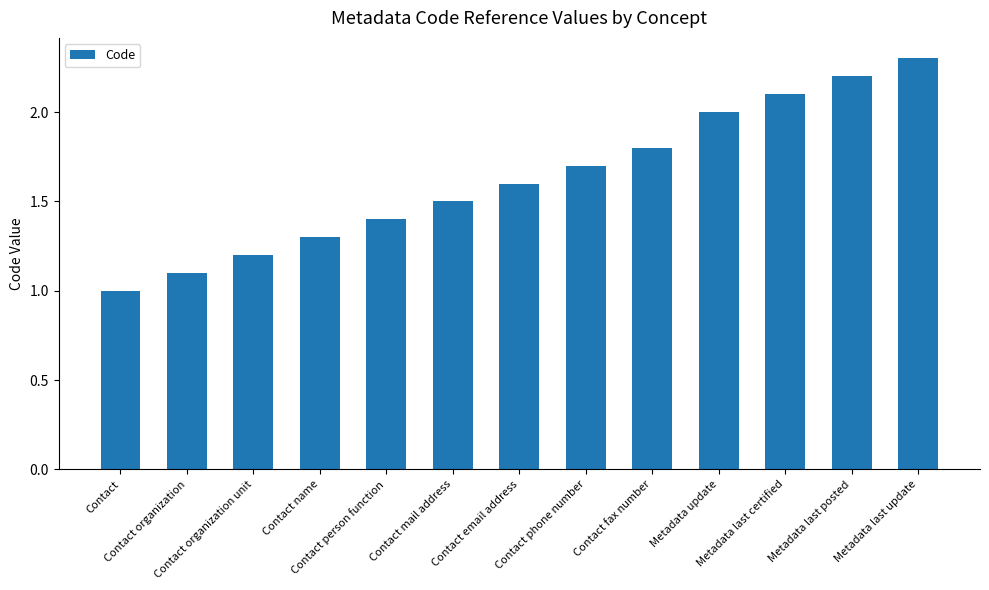

What is the minimum value shown in the chart?

1.0